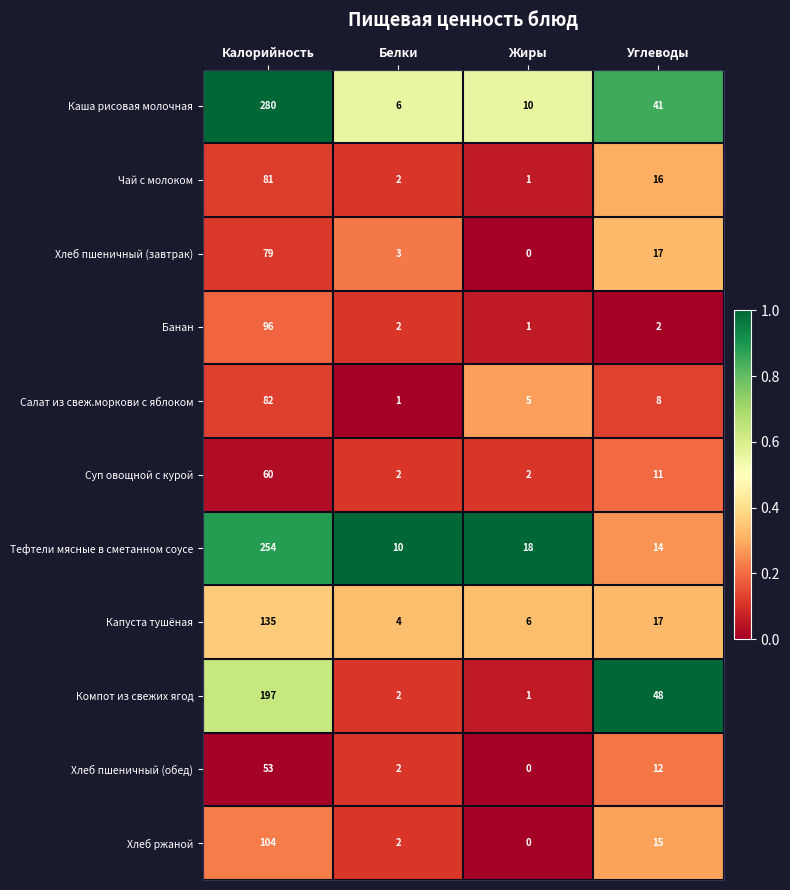

Which series has the largest total across all categories?

Каша рисовая молочная